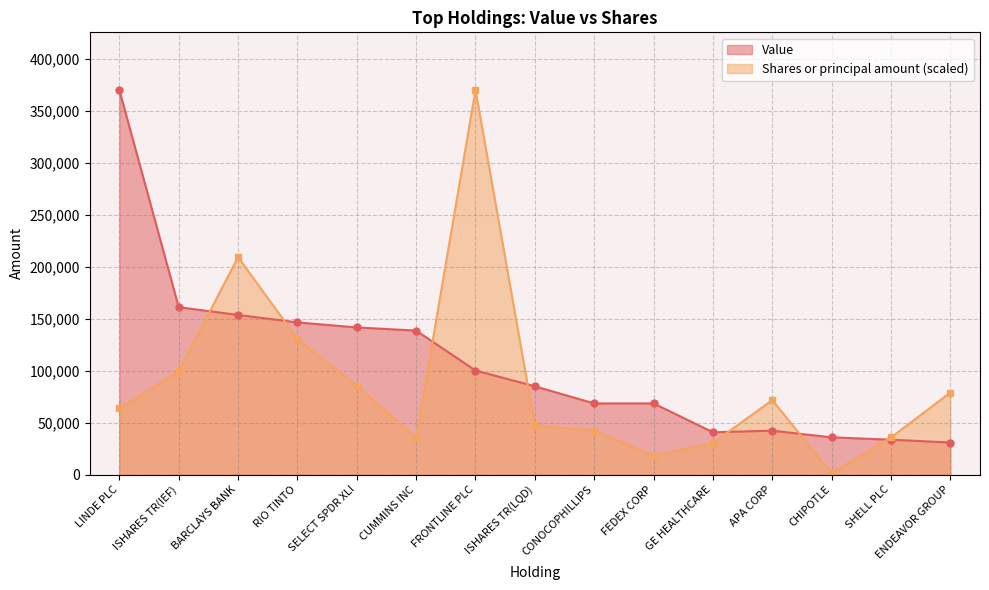

What is the sum of all Value values?

1616558.0